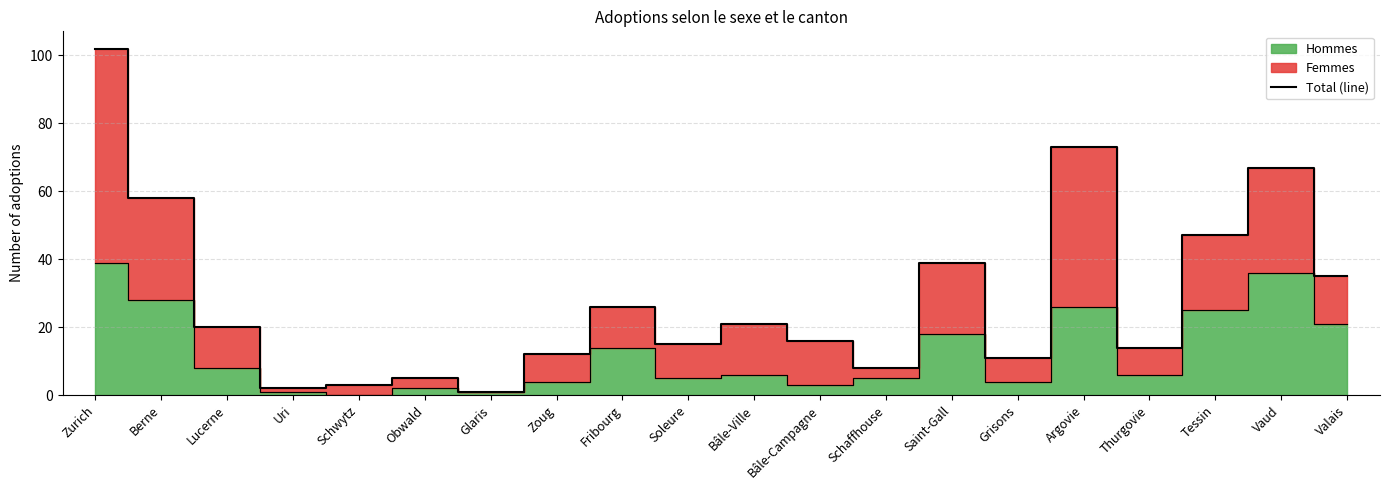

What is the greatest value displayed?

102